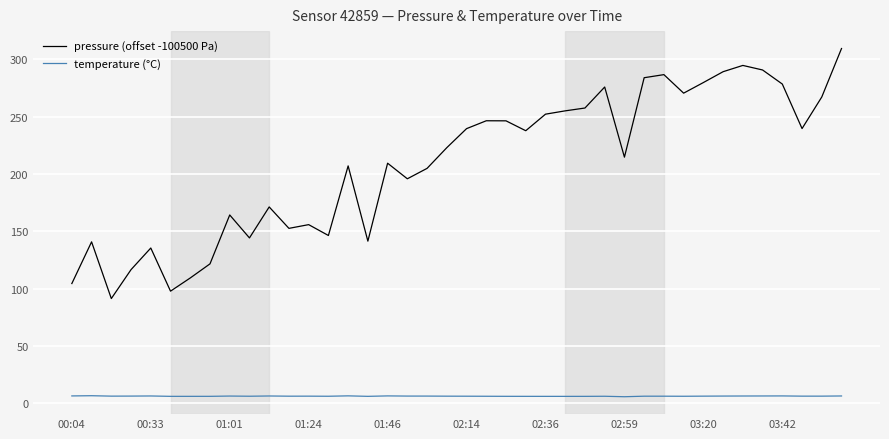

List the series in order of their peak value, highest first.

pressure (offset -100500 Pa), temperature (°C)